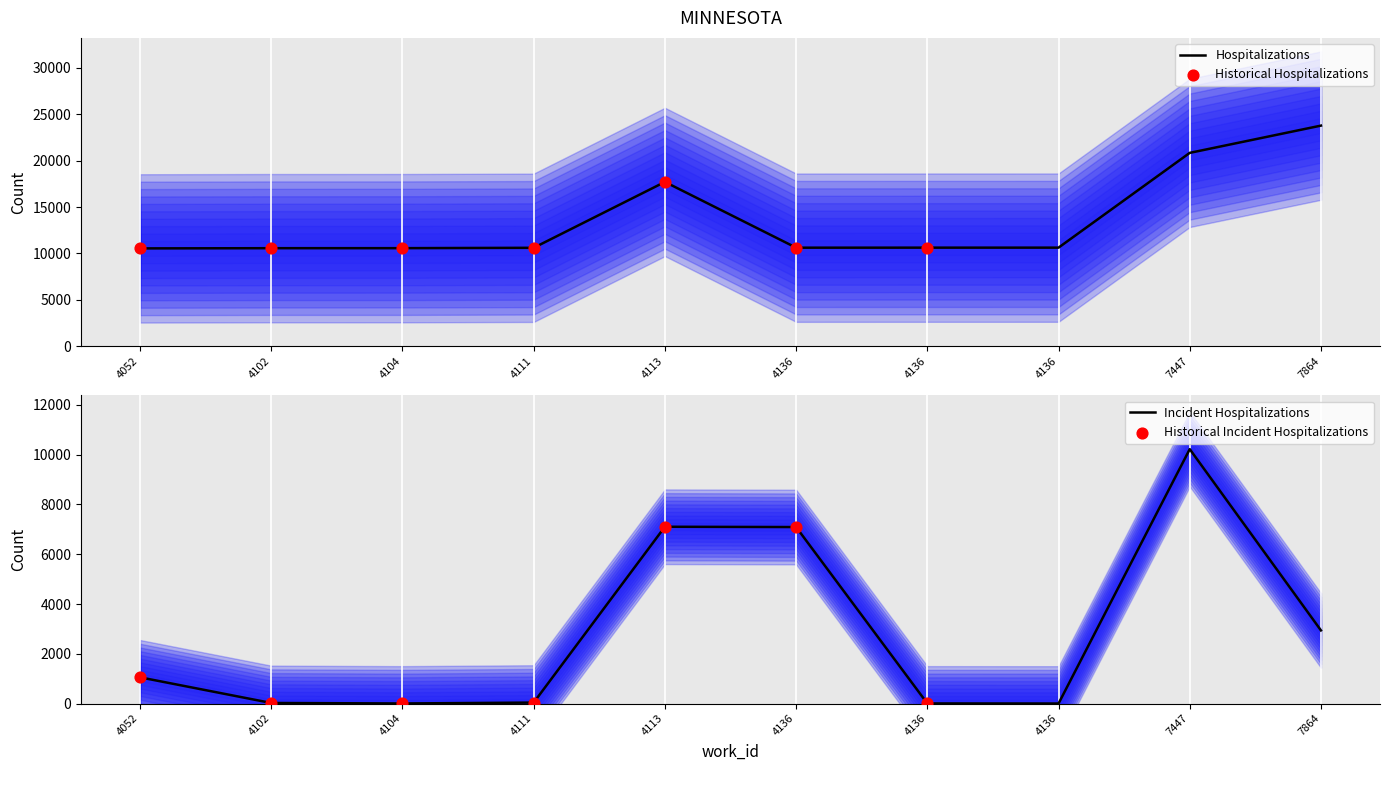

What is the change in value from 4102 to 4136?

+58